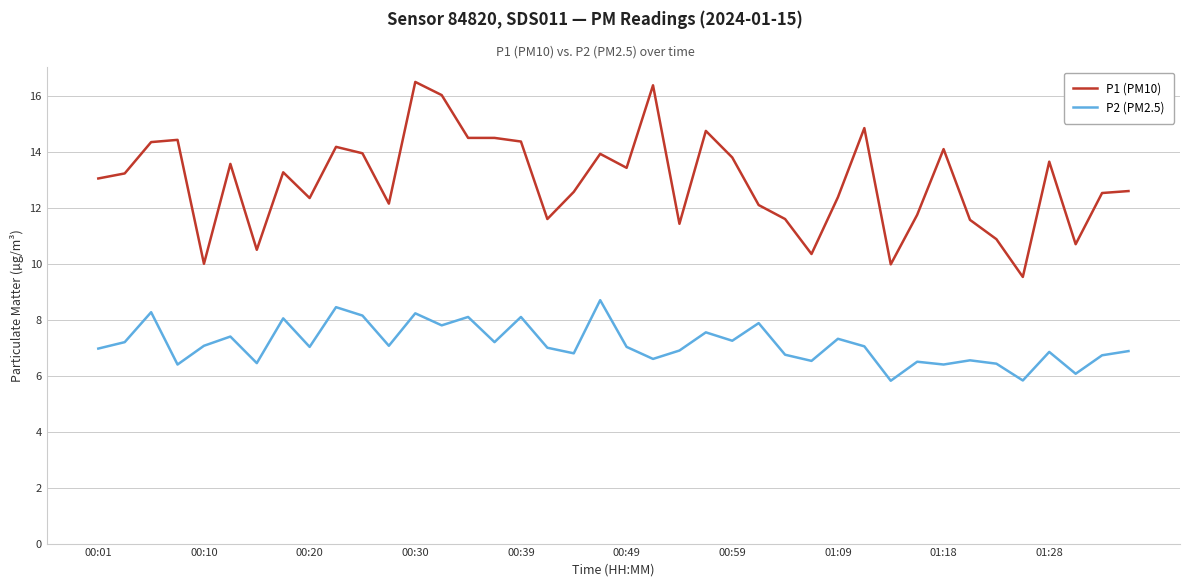

In P2 (PM2.5), how many points are lower than both neighbors (excluding endpoints)?

14